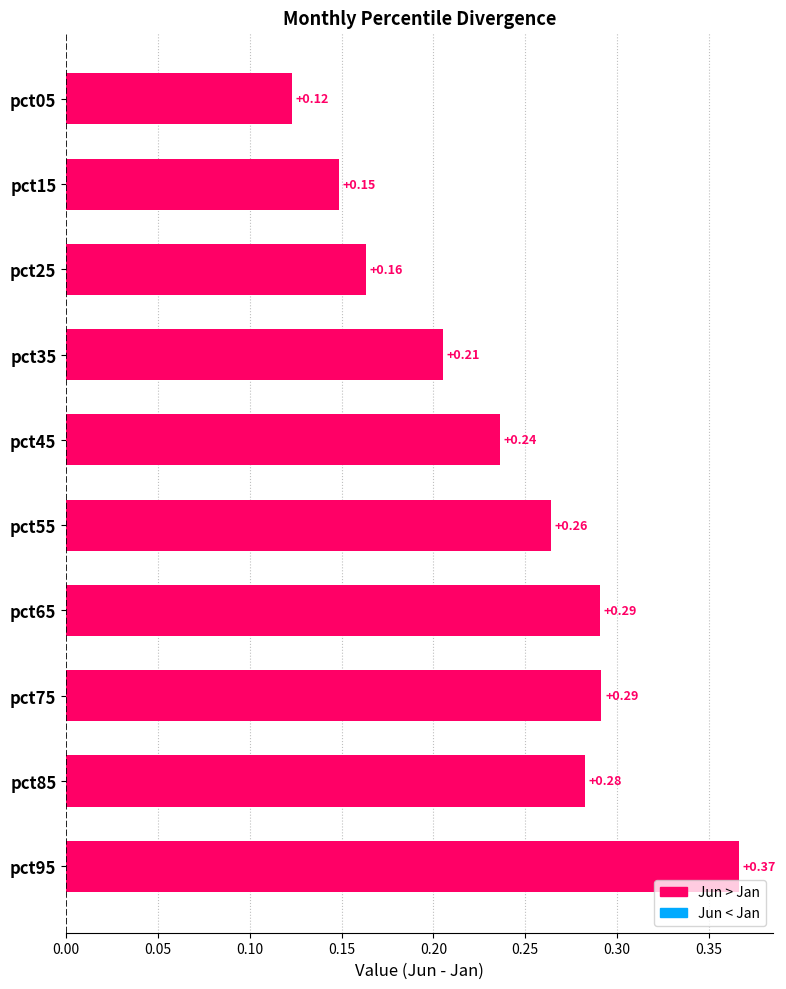

Between pct15 and pct65, which is larger?

pct65